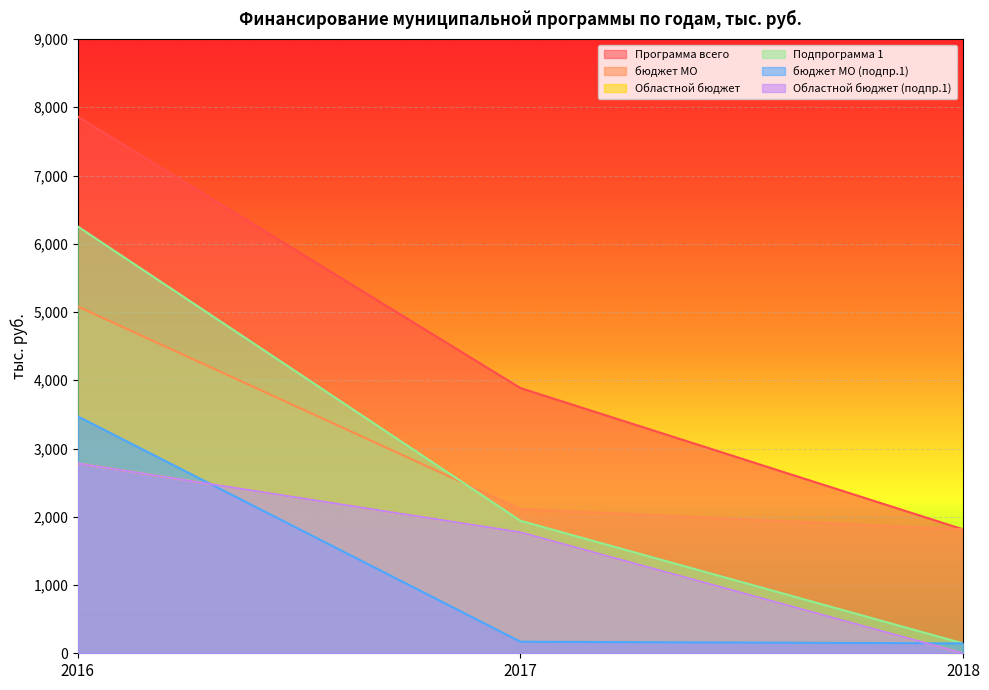

Which series has the widest spread of values?

Подпрограмма 1